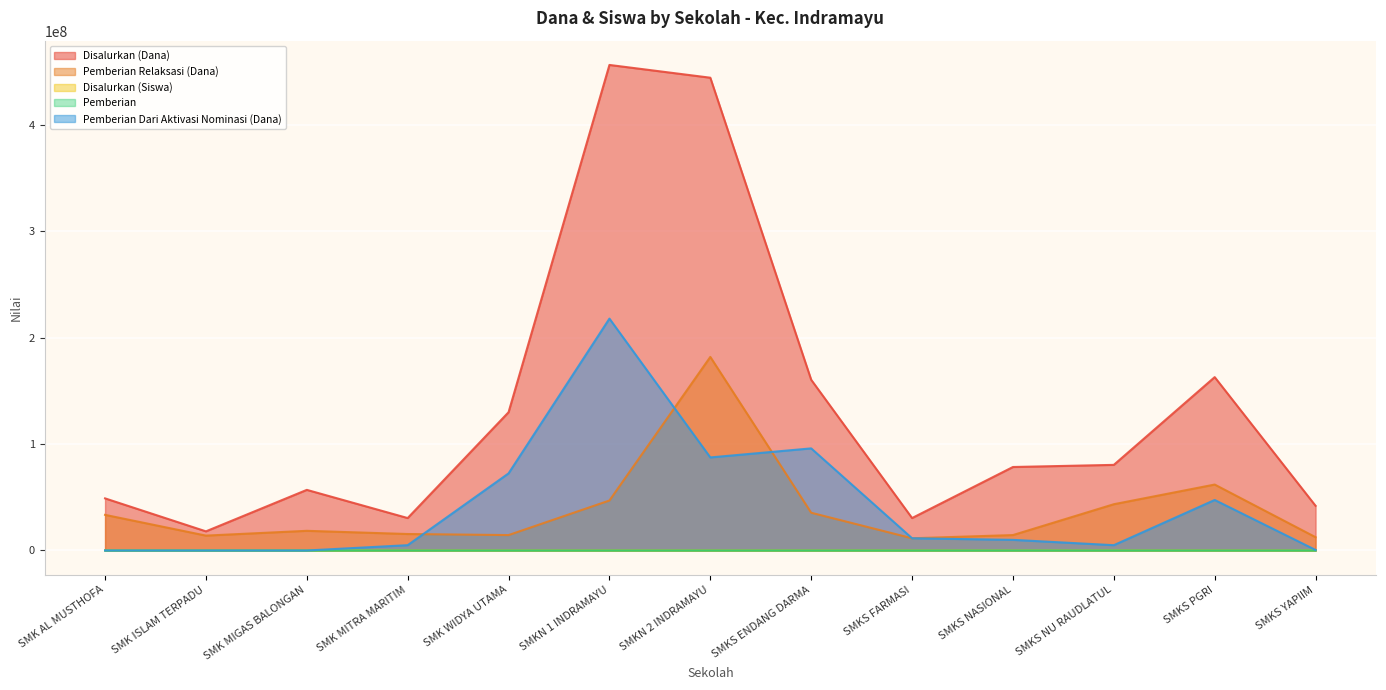

What is the label of the 9th point from the left?

SMKS FARMASI